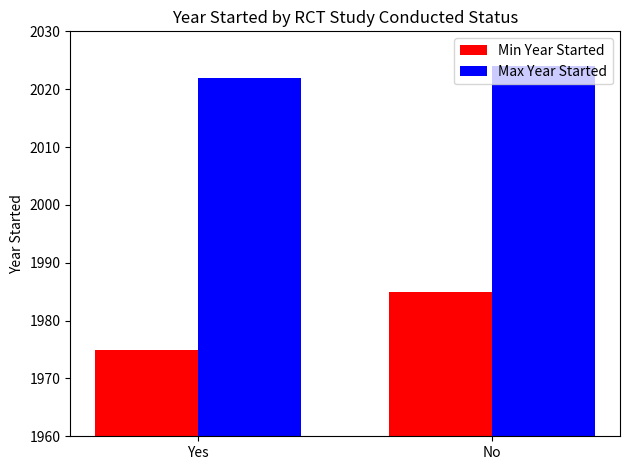

How many bars are there in each group?

2